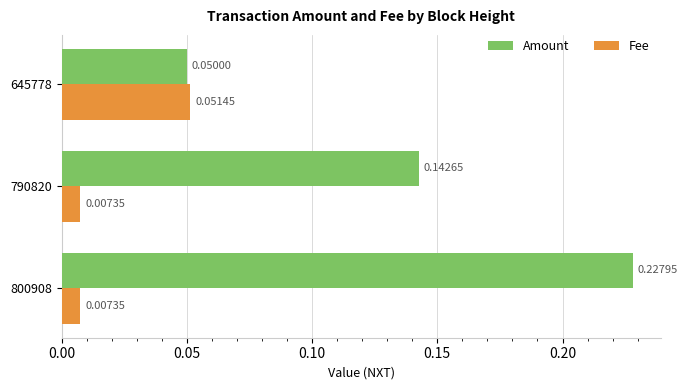

What is the sum of all Amount values?

0.4